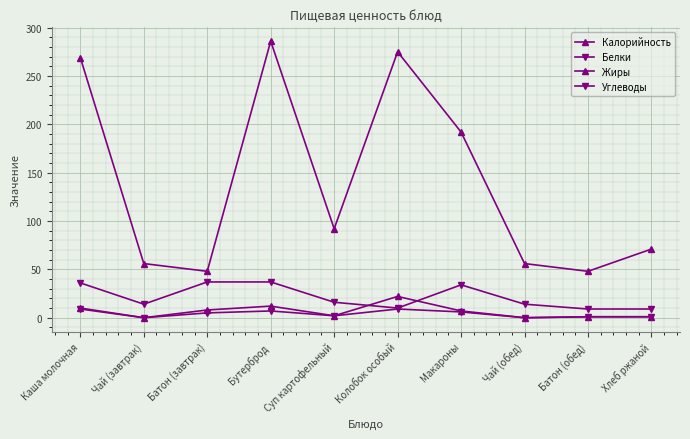

At which category is the sum across all series the highest?

Бутерброд